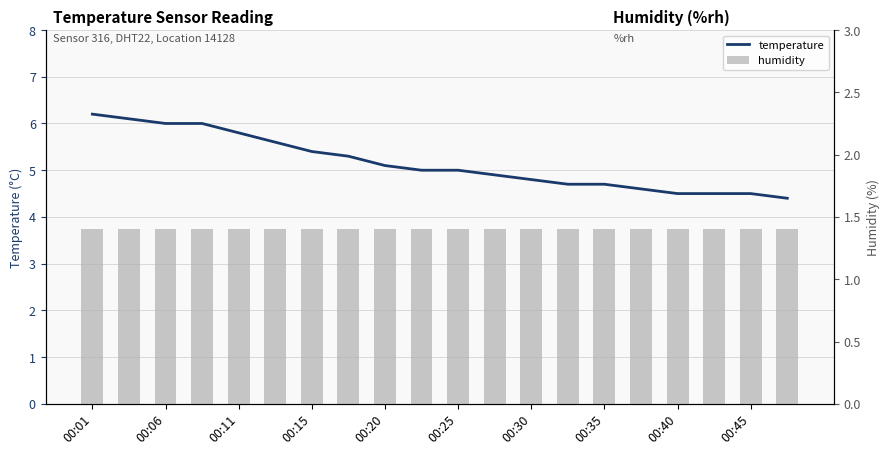

Reading left to right, what are all the values shown in this chart?

temperature: 6.2	6.1	6.0	6.0	5.8	5.6	5.4	5.3	5.1	5.0	5.0	4.9	4.8	4.7	4.7	4.6	4.5	4.5	4.5	4.4
humidity: 1.4	1.4	1.4	1.4	1.4	1.4	1.4	1.4	1.4	1.4	1.4	1.4	1.4	1.4	1.4	1.4	1.4	1.4	1.4	1.4